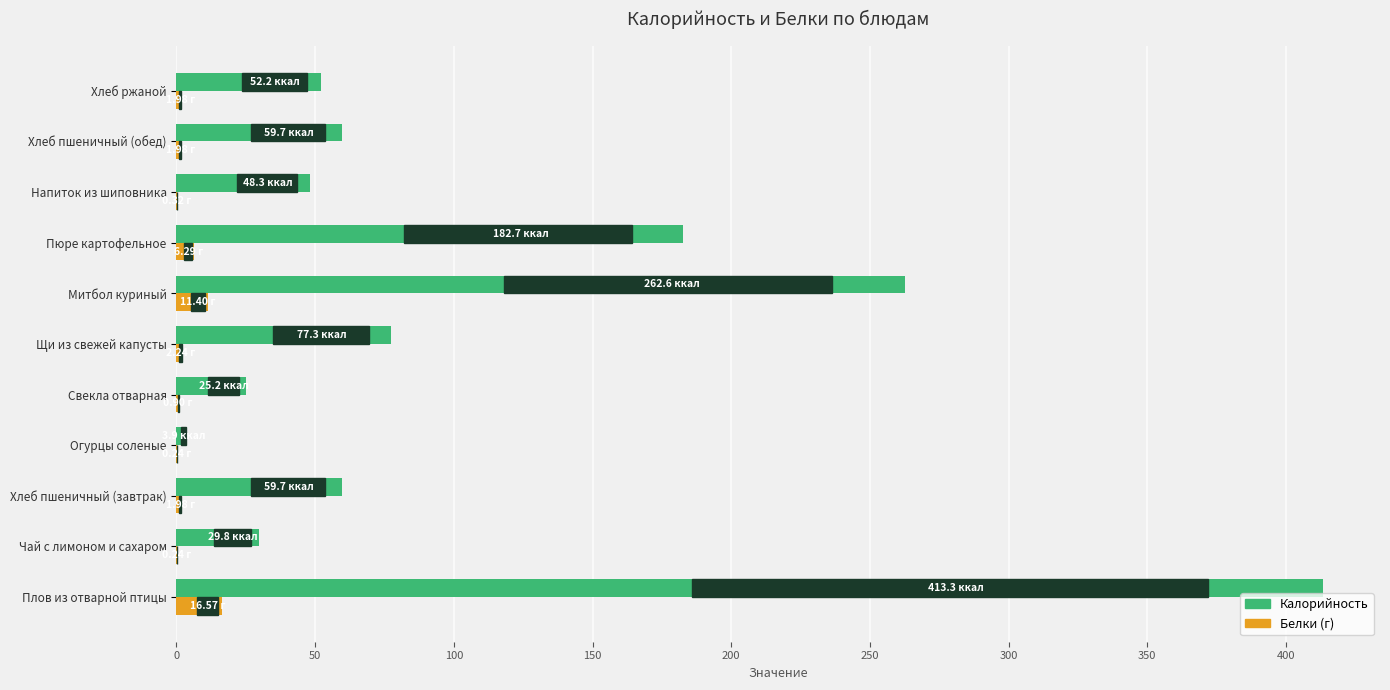

Which category has the highest value across all series?

Плов из отварной птицы